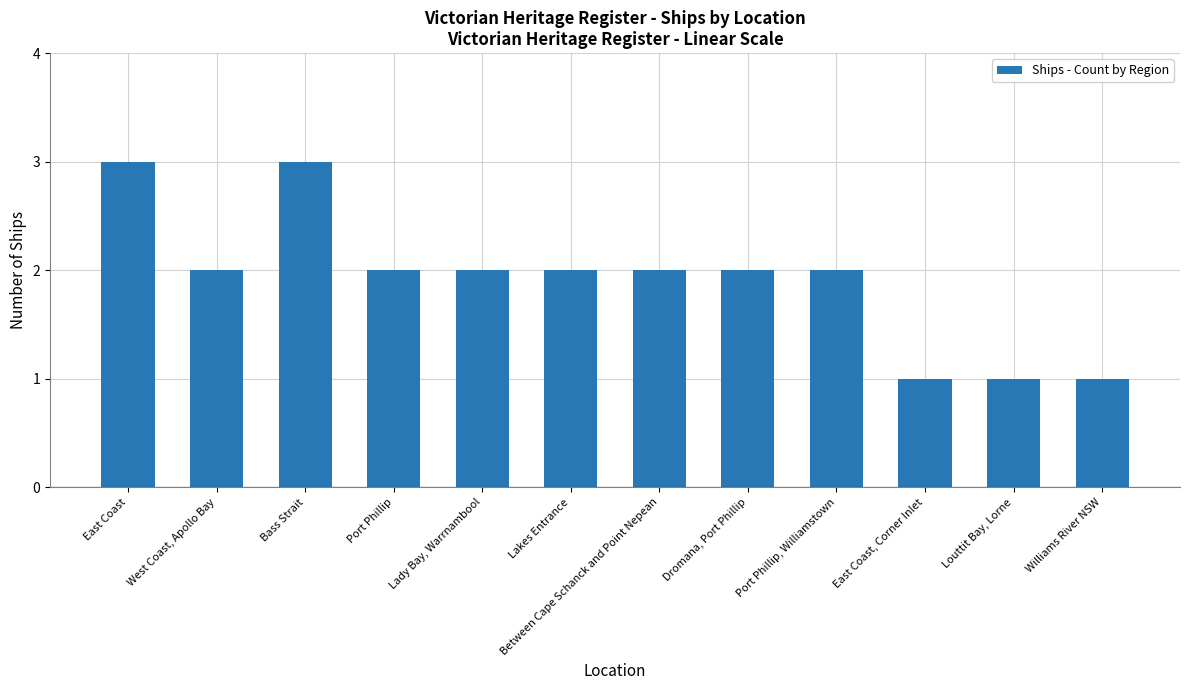

What is the difference between the maximum and second lowest values?

2